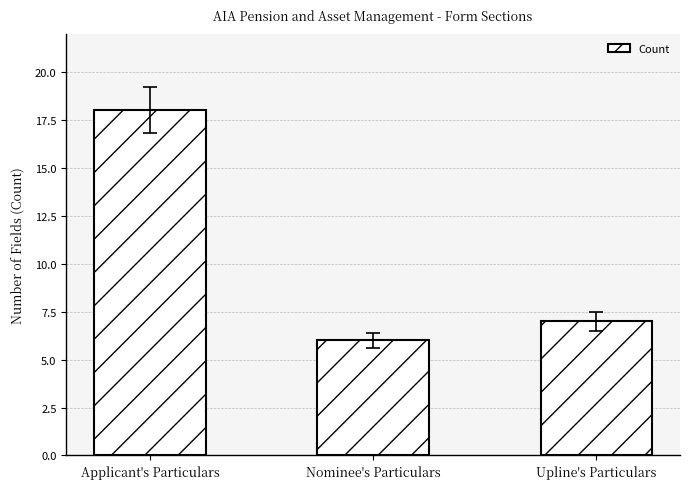

What value does the data have at Nominee's Particulars?

6